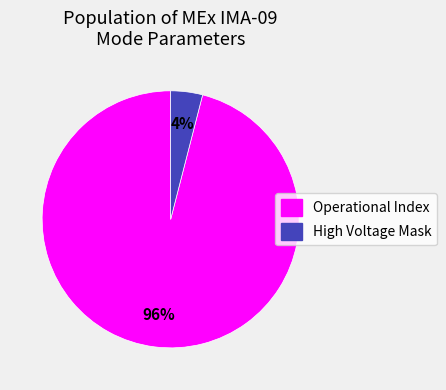

Is there any slice that represents more than half of the pie?

Yes